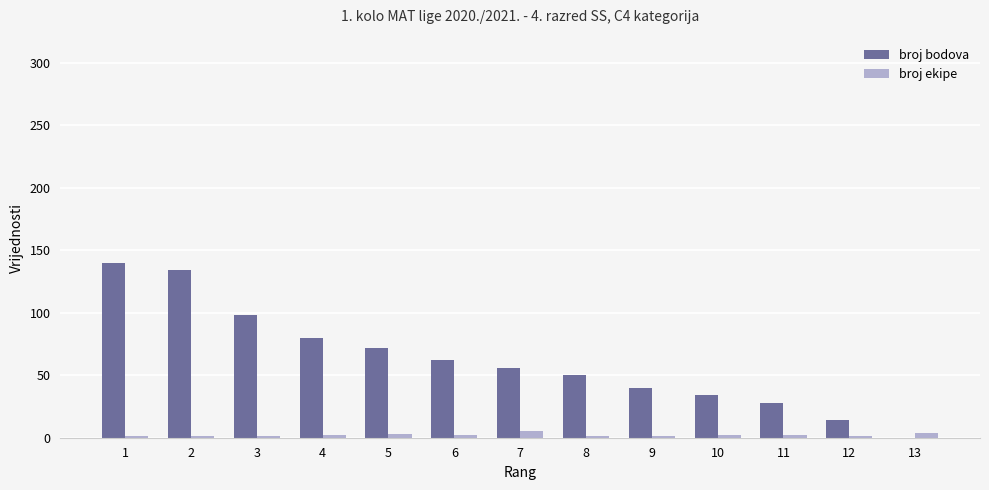

Is the value of broj bodova at 3 greater than the value of broj ekipe at 9?

Yes